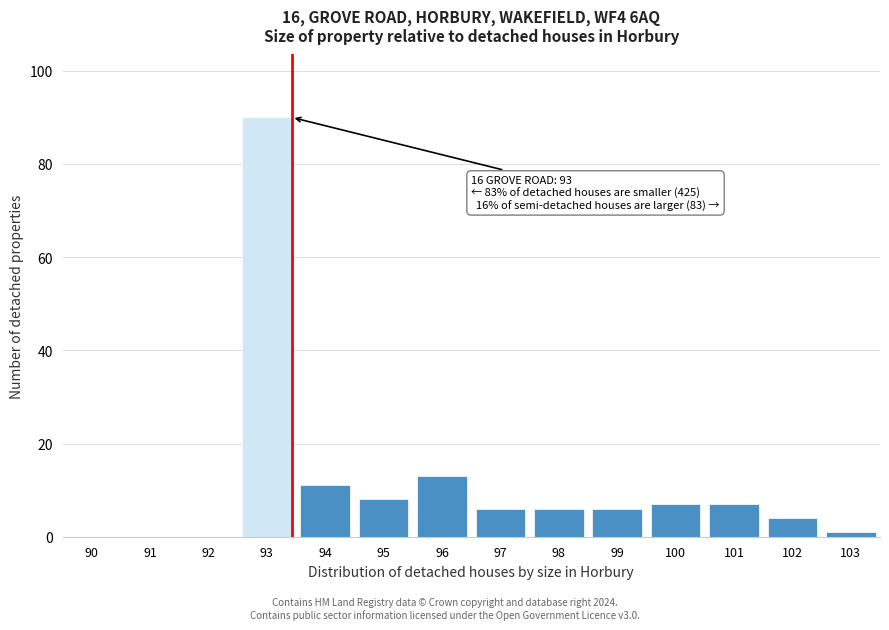

Reading left to right, list all the values displayed in this chart.

90=0	91=0	92=0	93=90	94=11	95=8	96=13	97=6	98=6	99=6	100=7	101=7	102=4	103=1